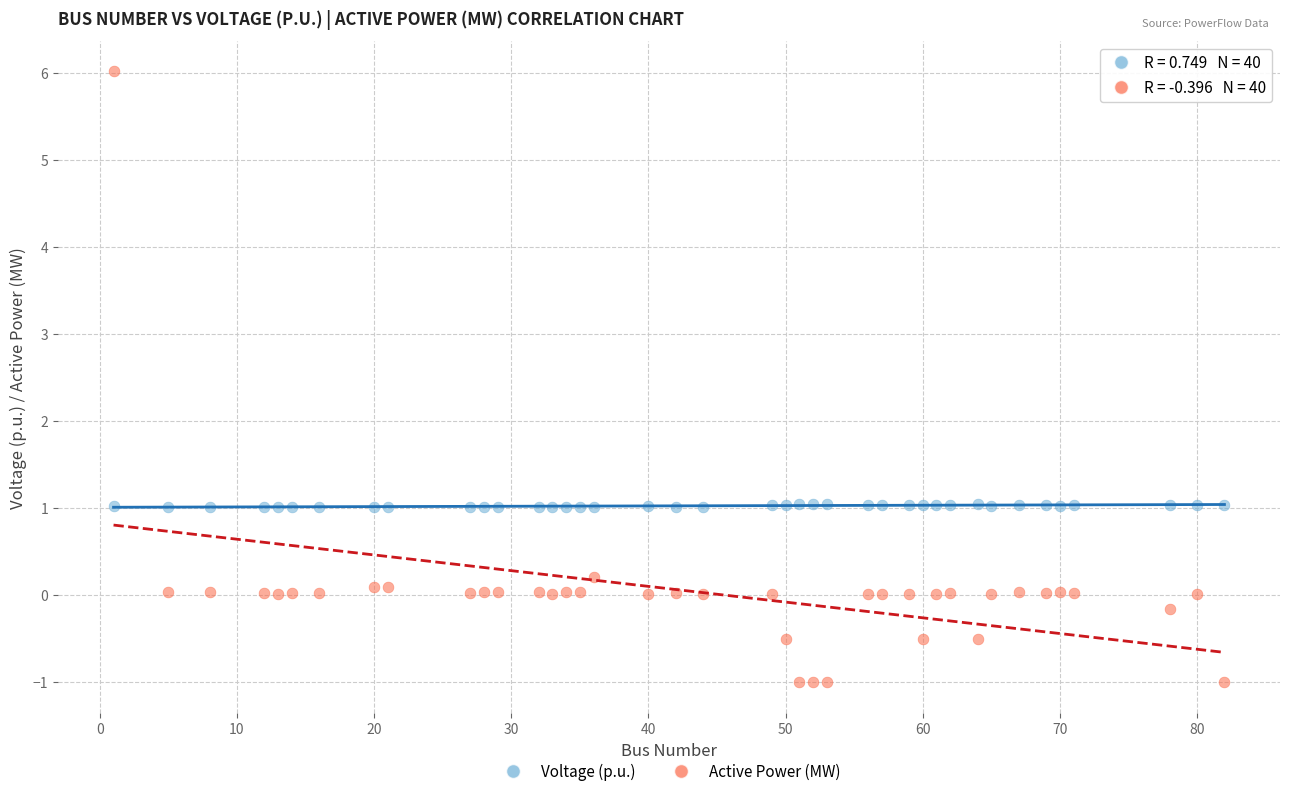

Which series contains the highest Y value?

Active Power (MW)